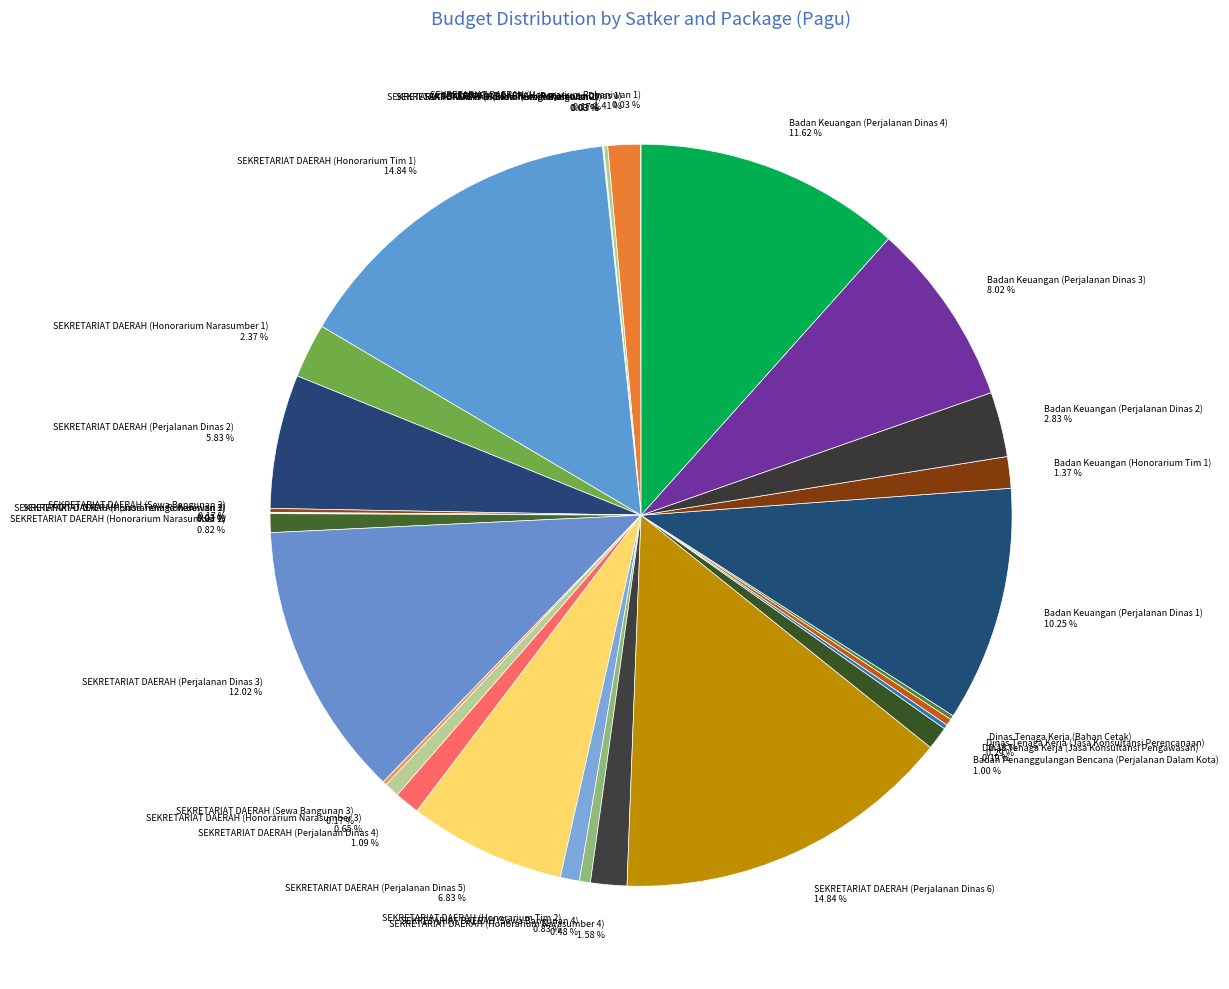

Combined, do SEKRETARIAT DAERAH (Perjalanan Dinas 2) and Badan Keuangan (Honorarium Tim 1) account for over 50%?

No